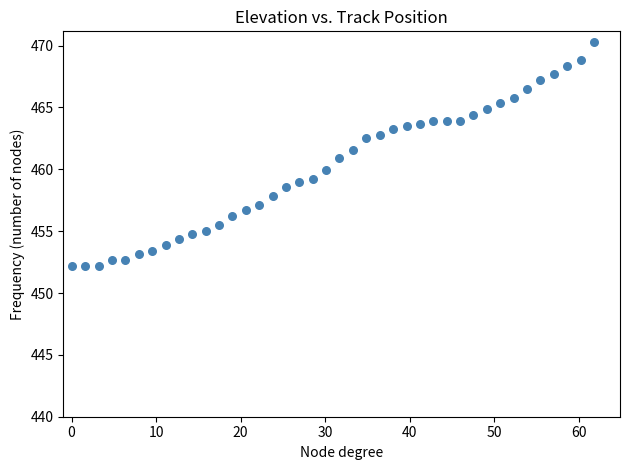

What is the range of Y values (max minus min)?

18.0